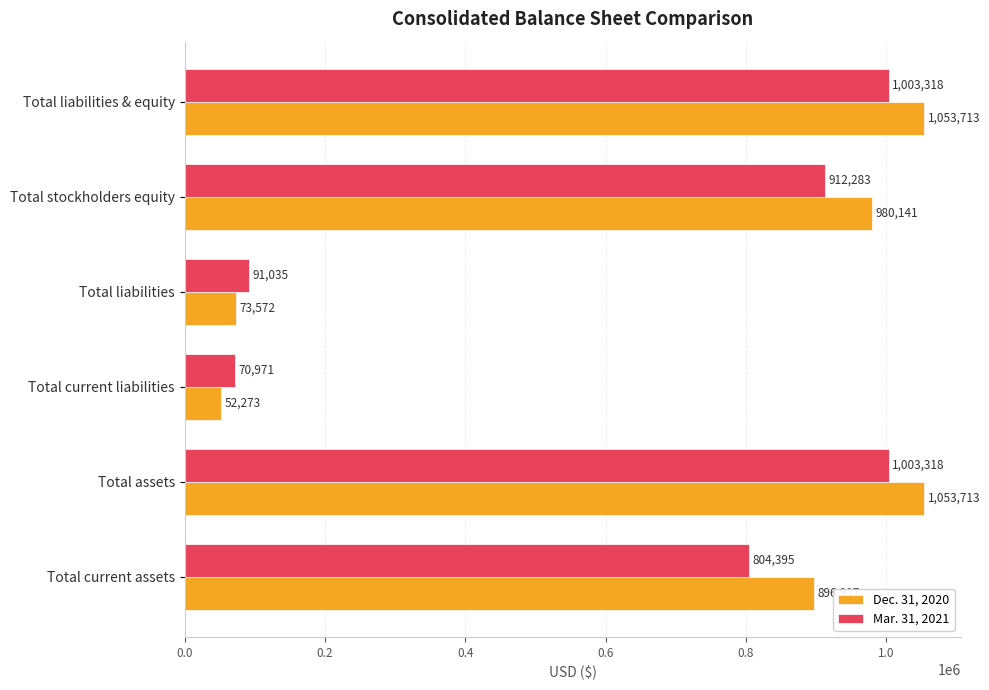

Rank the series at Total liabilities & equity from highest to lowest value.

Dec. 31, 2020, Mar. 31, 2021